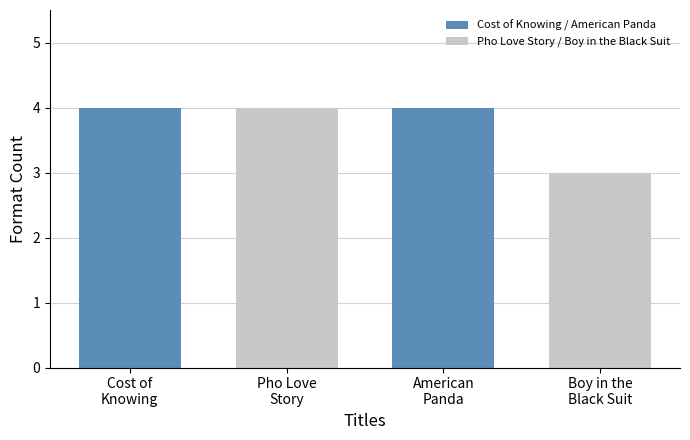

What position from the right is Cost of
Knowing?

4